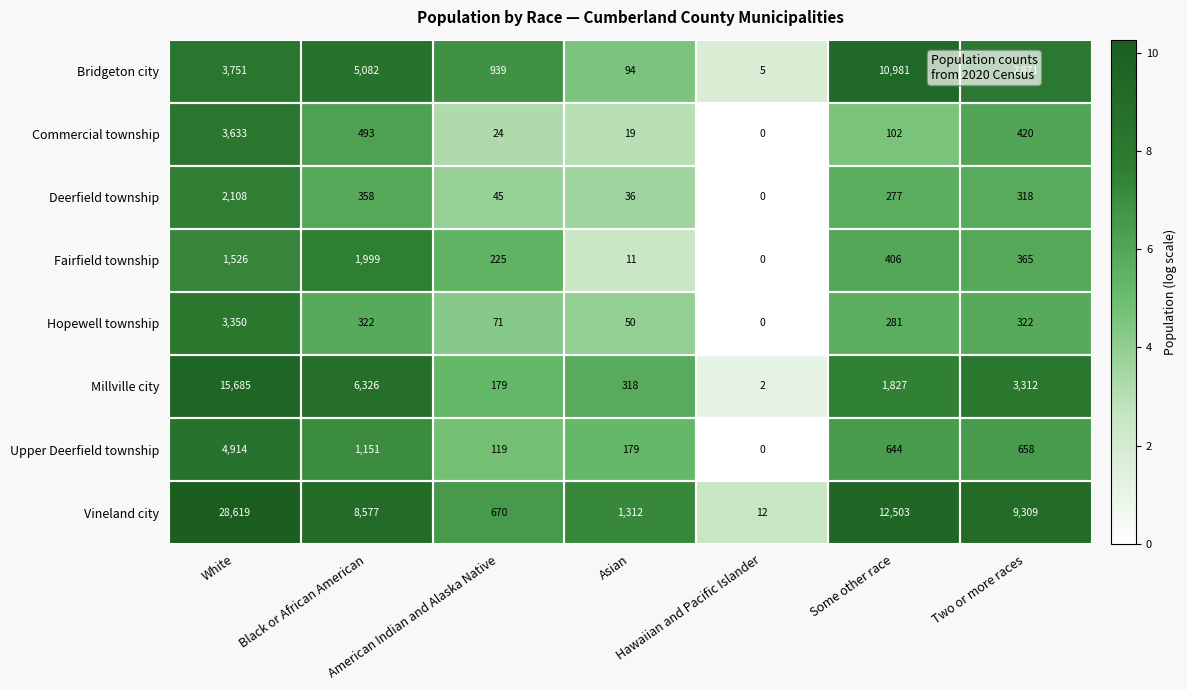

What is the difference between the maximum and minimum values in the Millville city series?

15683